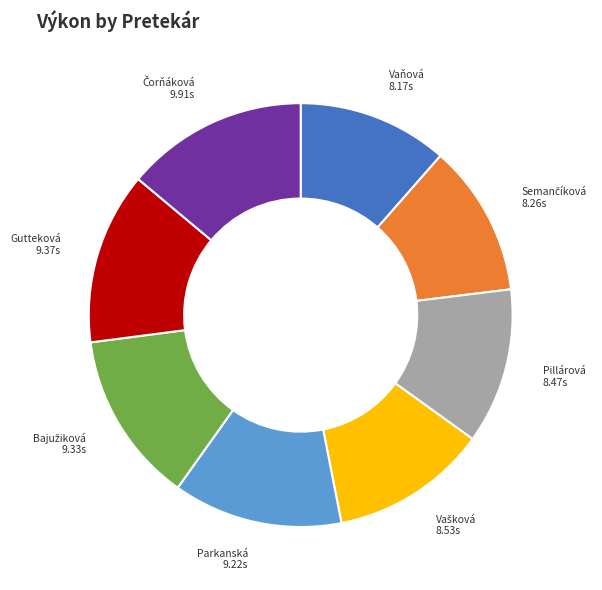

Count the number of slices in the pie.

8